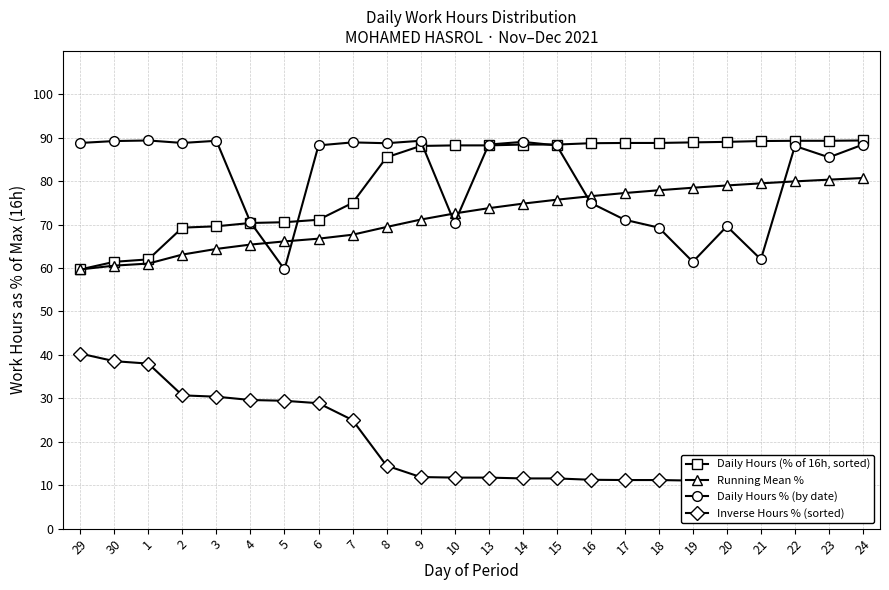

What is the label of the 9th point from the left?

7